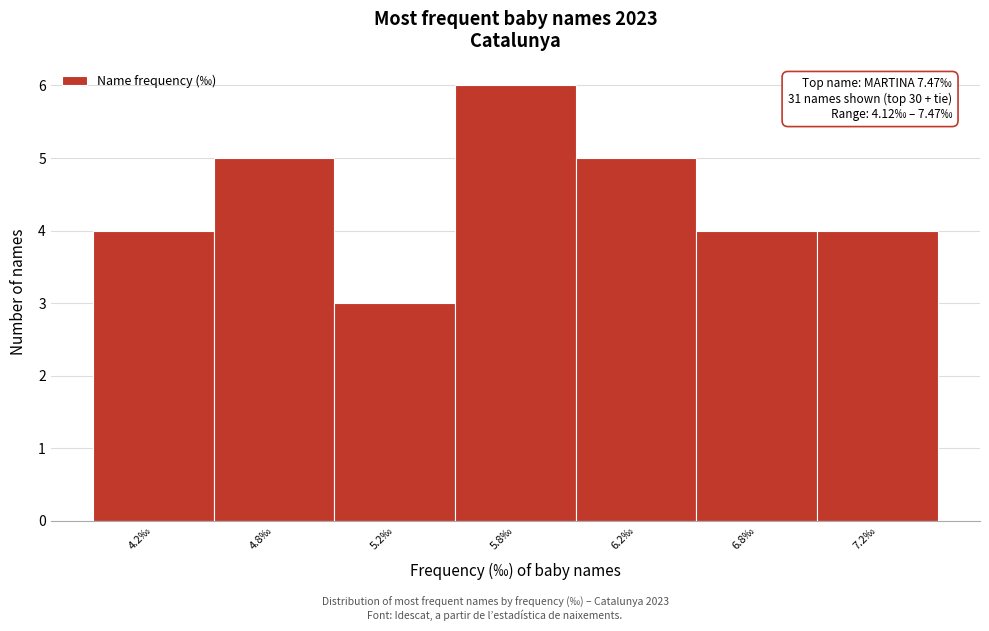

Reading left to right, list all the values displayed in this chart.

4	5	3	6	5	4	4